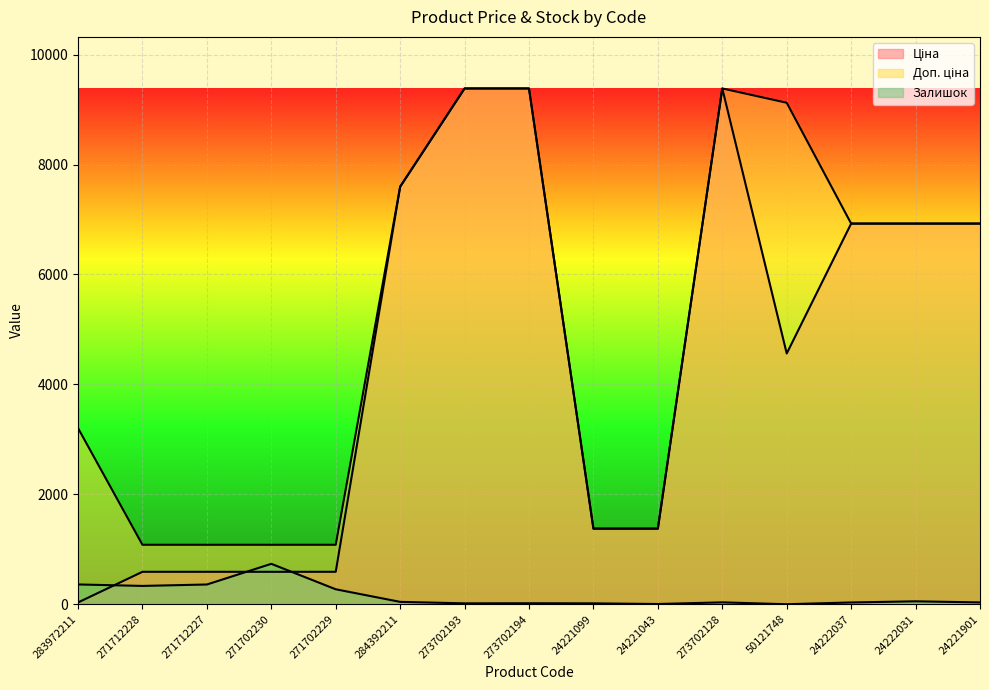

What is the average value of the Залишок series?

153.9